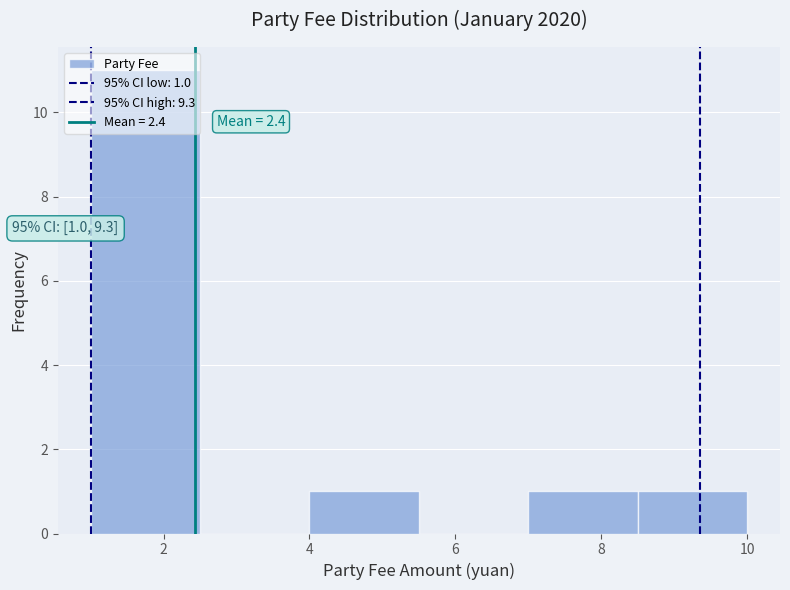

Over which range of the x-axis is the bar tallest?

1.0 to 2.5